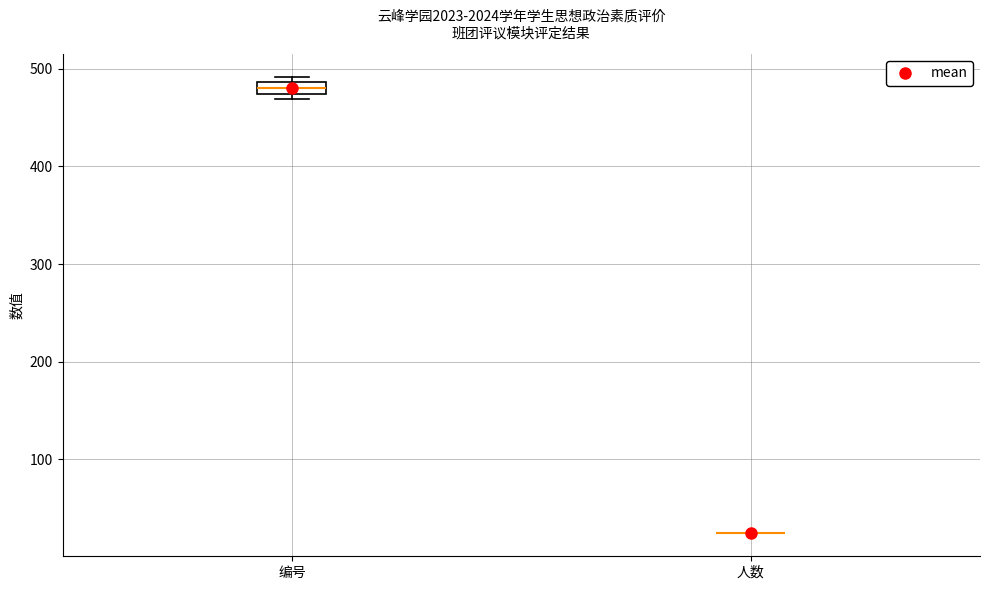

Where does the median line of the box for 编号 sit on the y-axis? The values are not printed on the chart, so give them approximately, as read against the axis.

480